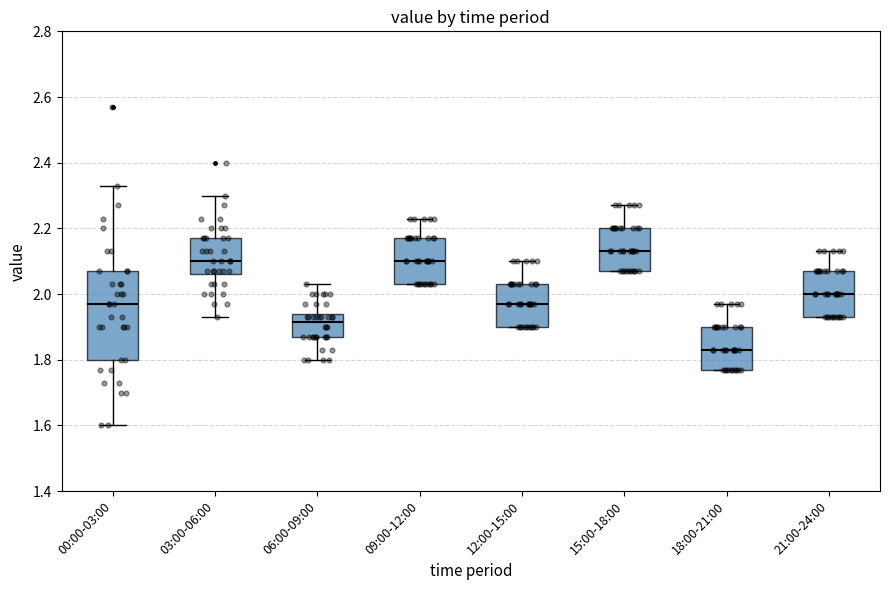

Which box is the tallest, from its lower edge to its upper edge?

00:00-03:00